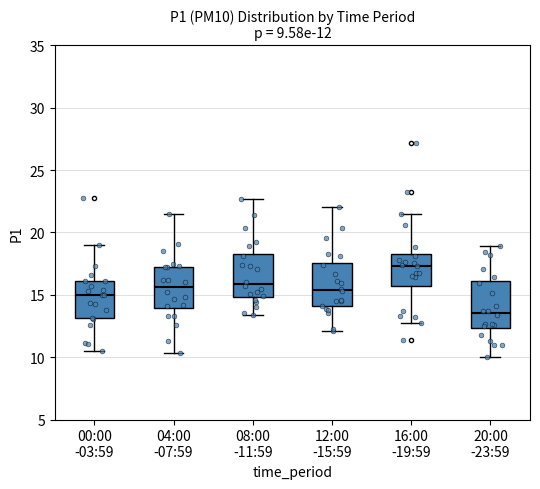

Which box's median line is the highest?

16:00 -19:59